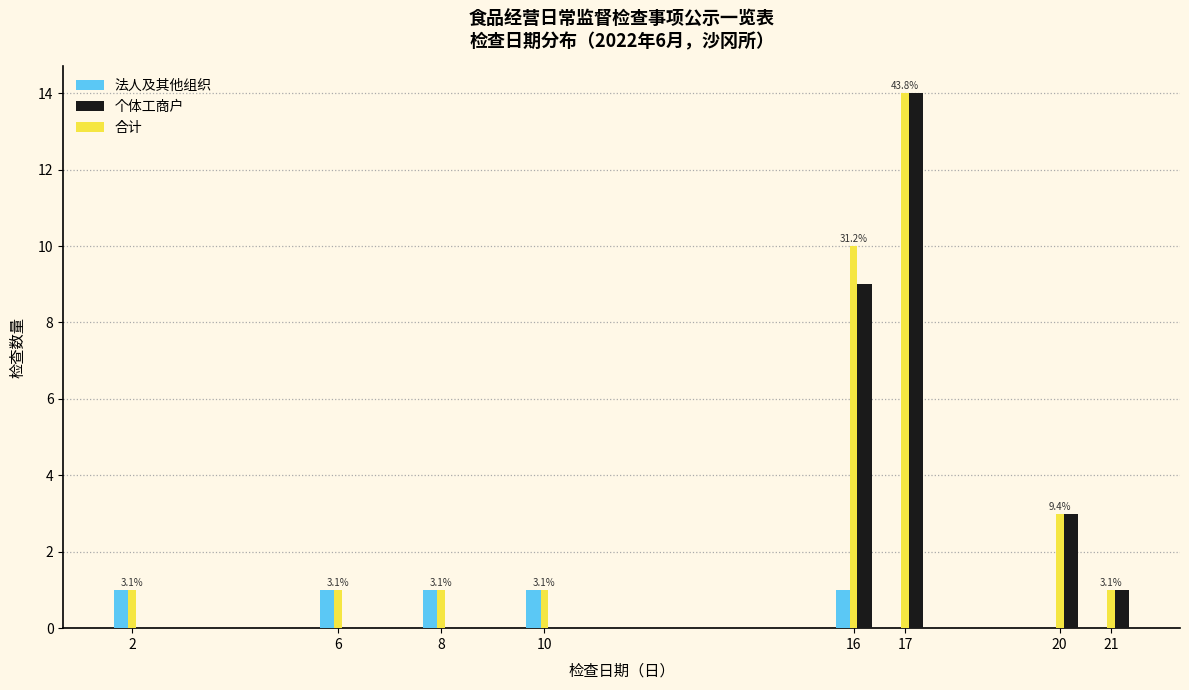

Reading left to right, list all the values displayed in this chart.

法人及其他组织: 2=1	6=1	8=1	10=1	16=1	17=0	20=0	21=0
个体工商户: 2=0	6=0	8=0	10=0	16=9	17=14	20=3	21=1
合计: 2=1	6=1	8=1	10=1	16=10	17=14	20=3	21=1